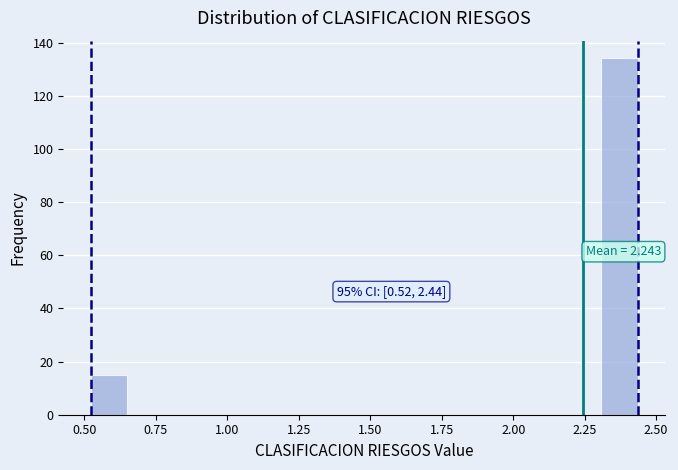

Read against the x-axis, roughly where is the centre of the tallest bar?

2.35